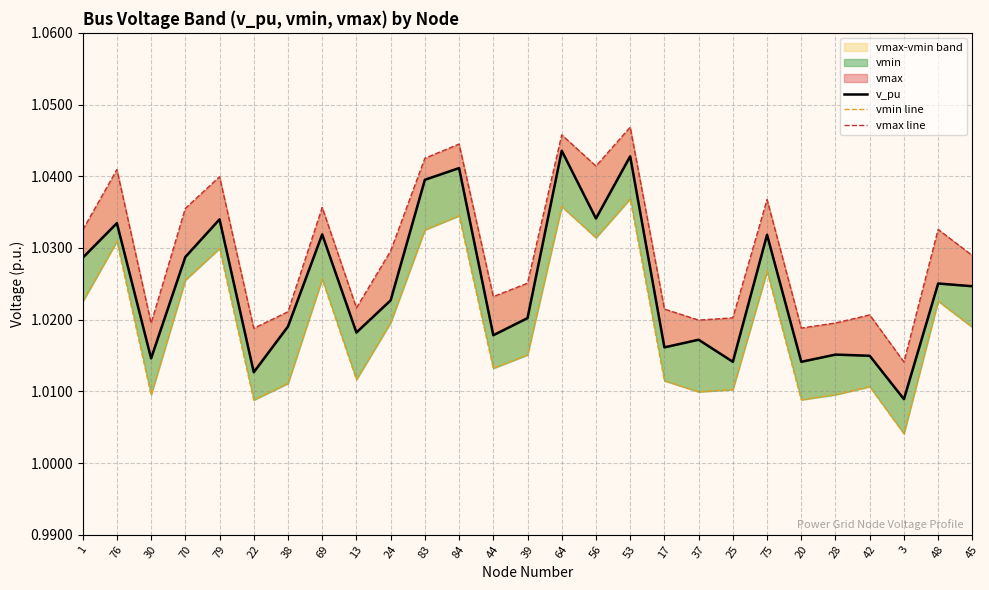

What position from the left is 70?

4